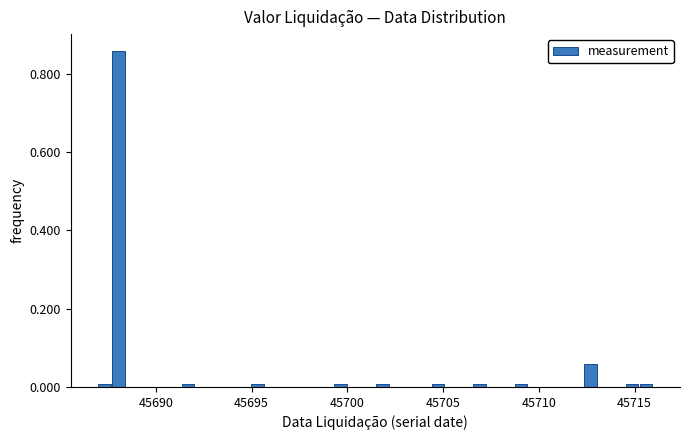

Read against the x-axis, roughly where is the centre of the tallest bar?

45688.0